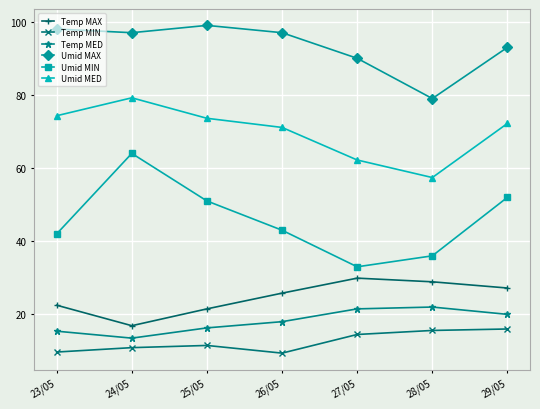

True or false: Umid MAX has a value of 98.0 at 23/05.

True